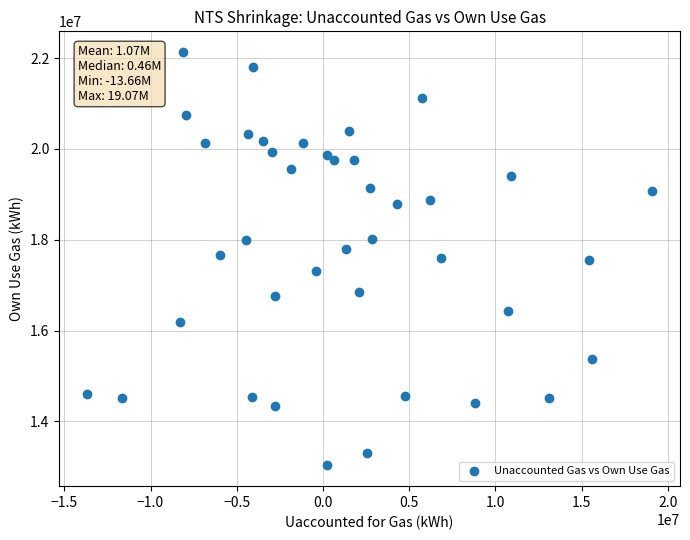

What is the range of X values (max minus min)?

32729938